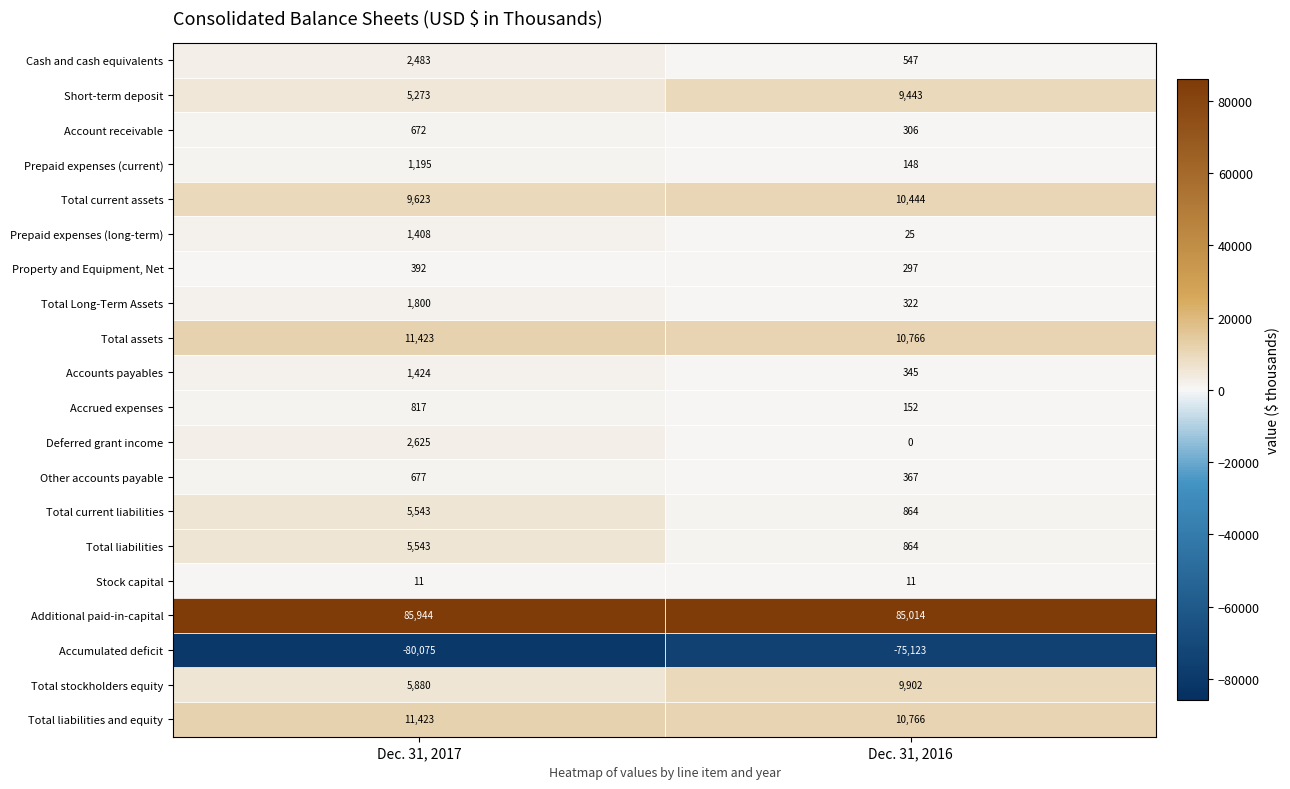

Read the Prepaid expenses (current) value at Dec. 31, 2017.

1195